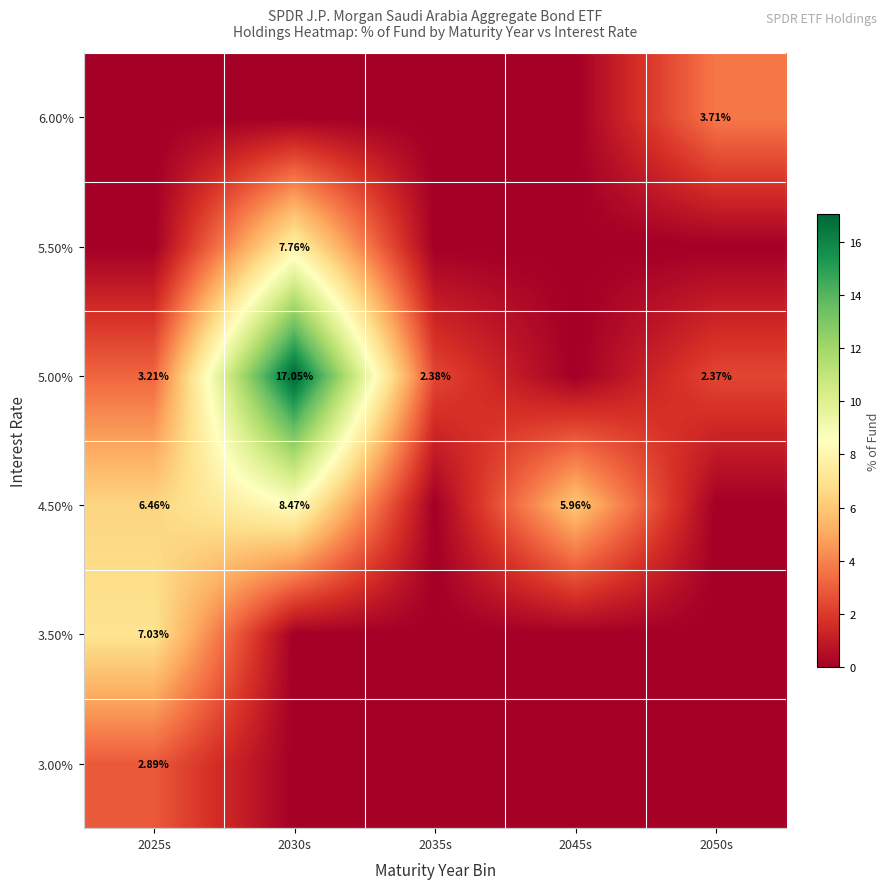

At 2025s, list the series in order from largest to smallest.

3.50%, 4.50%, 5.00%, 3.00%, 5.50%, 6.00%